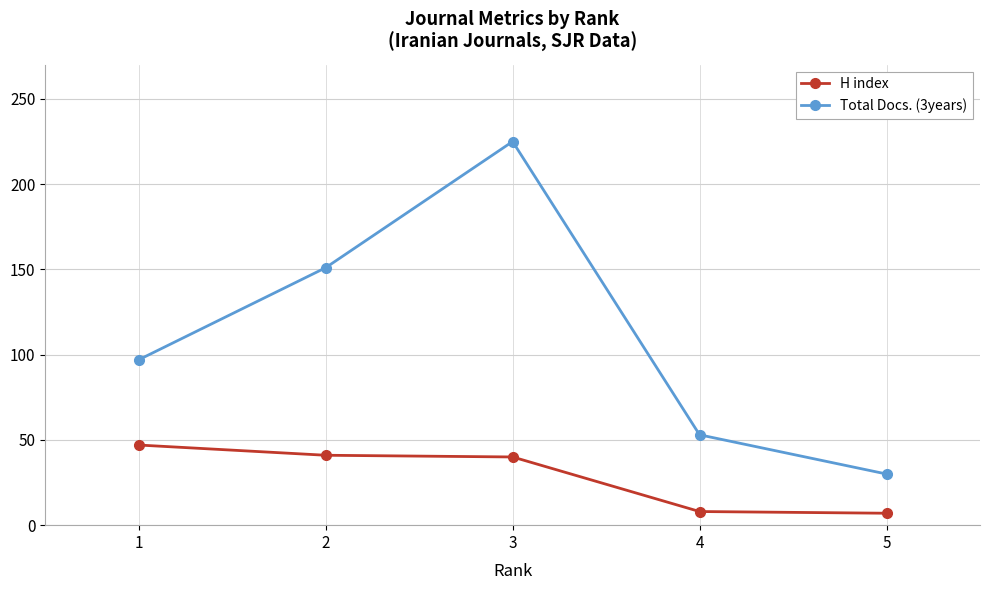

Is the value of Total Docs. (3years) at 4 greater than the value of H index at 4?

Yes